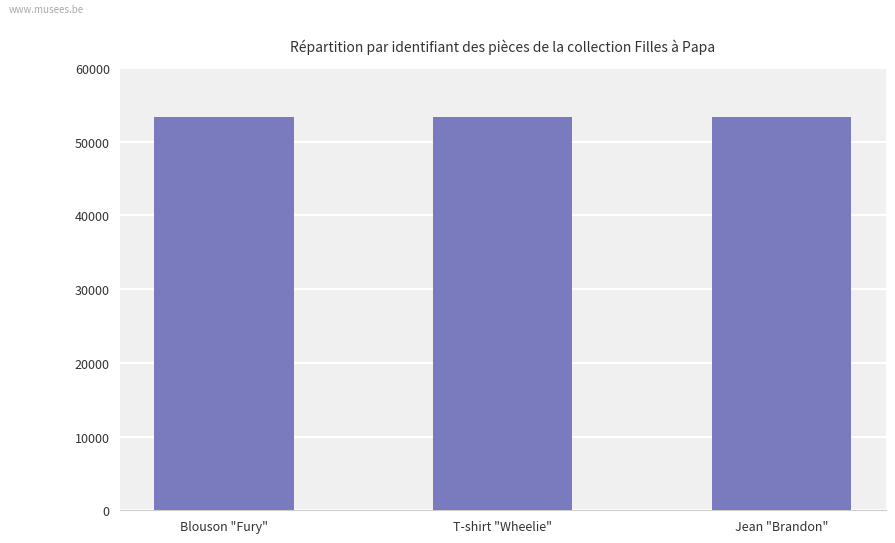

Count the values in the range 53311 to 53313.

3